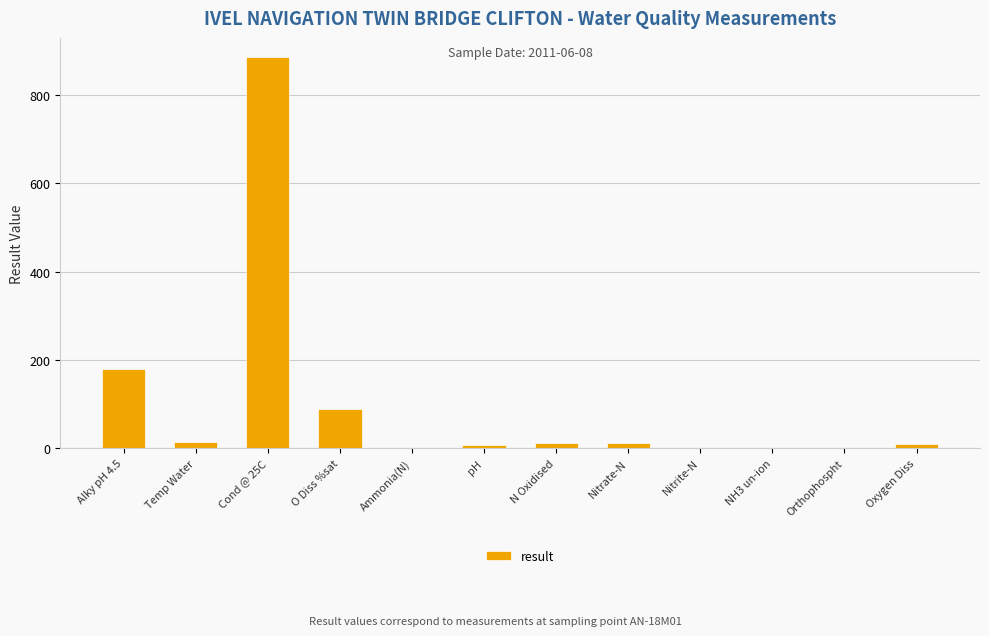

What is the maximum value shown in the chart?

885.0